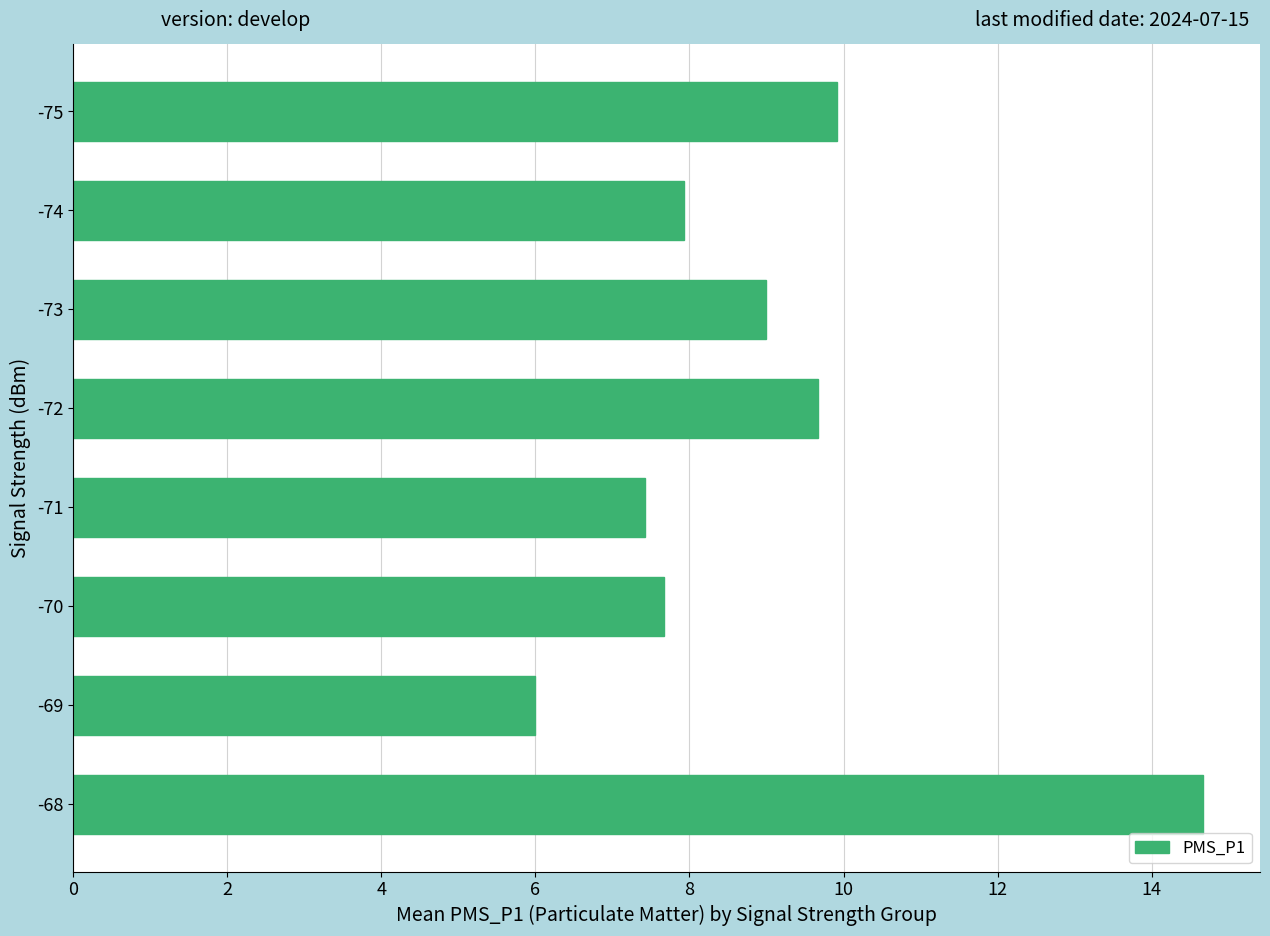

Rank the categories by value from highest to lowest.

-68, -75, -72, -73, -74, -70, -71, -69